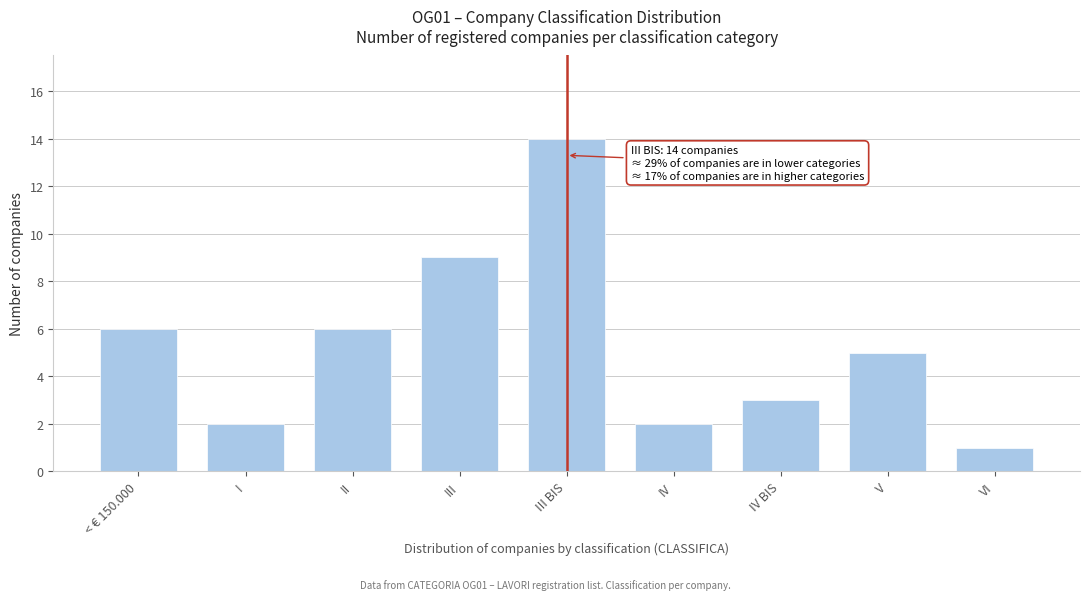

Reading left to right, list all the values displayed in this chart.

6	2	6	9	14	2	3	5	1